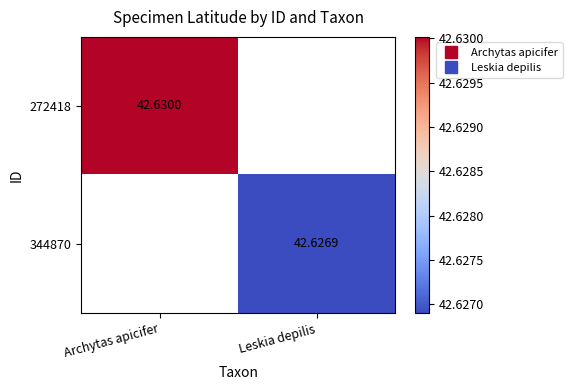

Which category has the highest value across all series?

Archytas apicifer